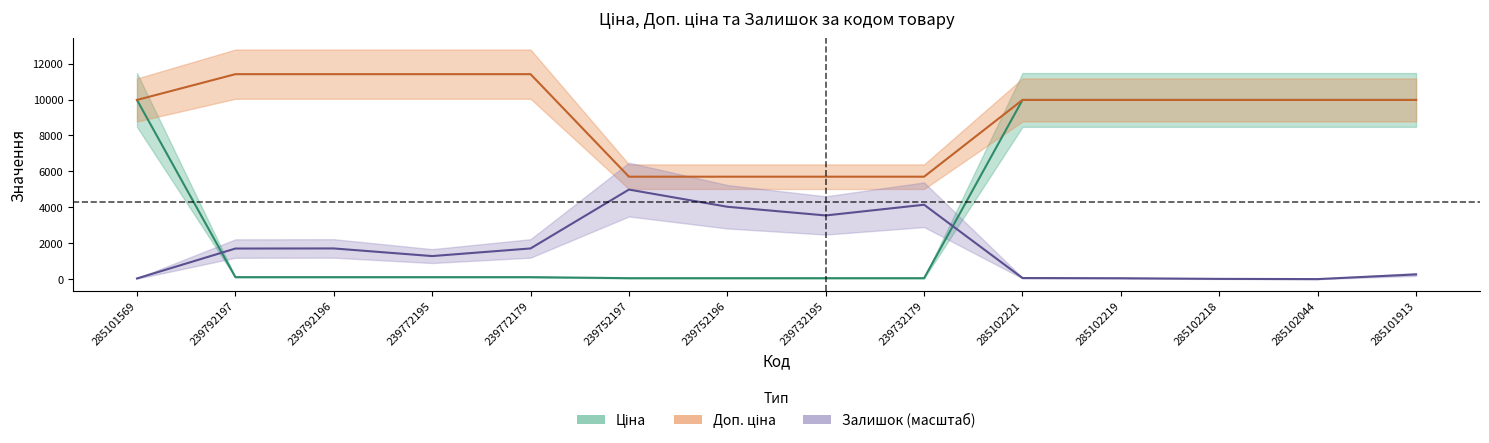

What position from the left is 239732179?

9